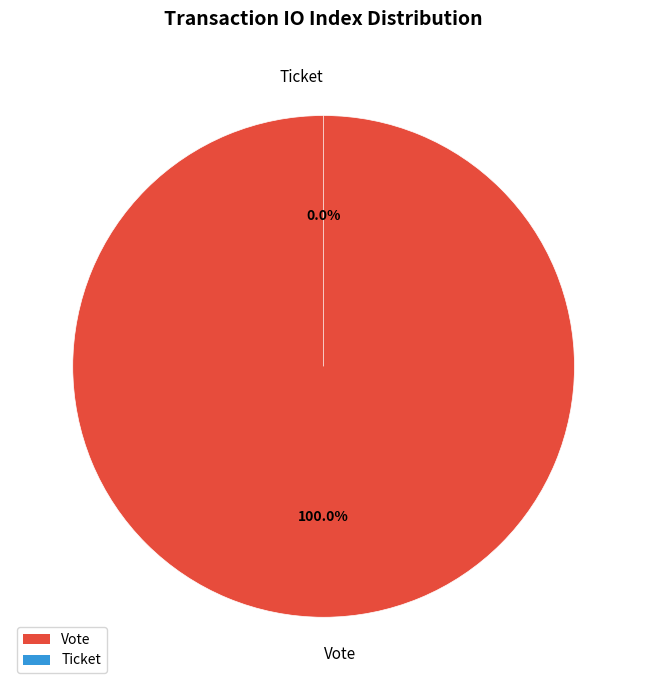

To the nearest percent, what percentage of the pie is Vote?

100%